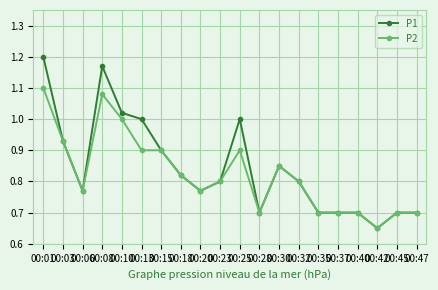

What is the total value across all series at 00:42?

1.3